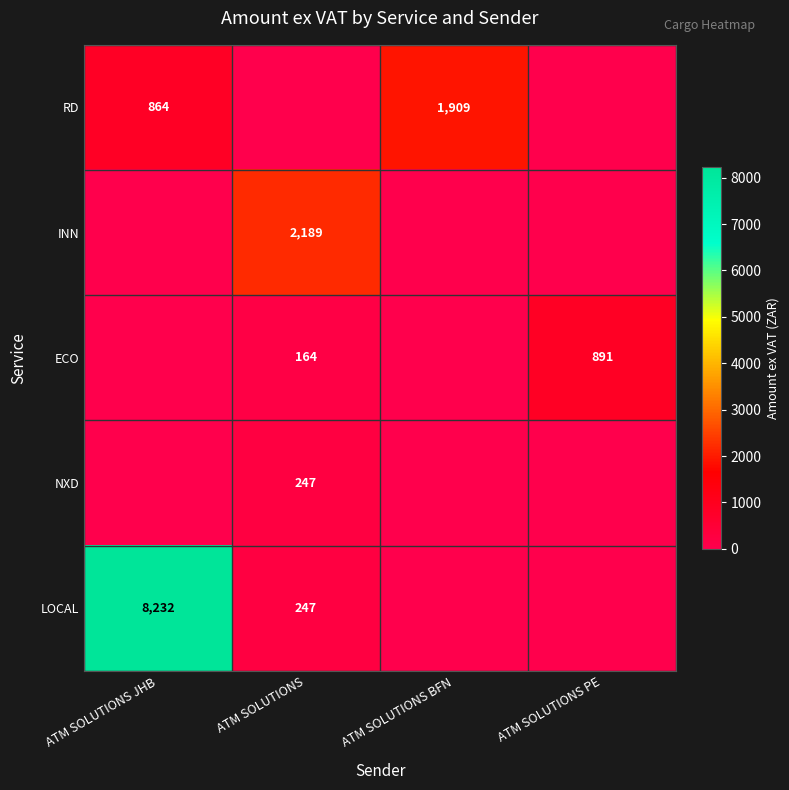

At which category does the chart reach its peak across all series?

ATM SOLUTIONS JHB